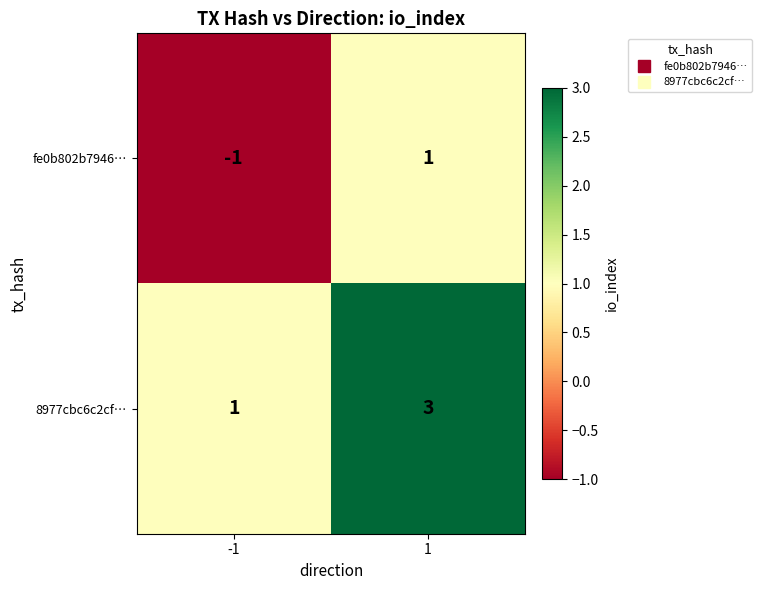

Reading left to right, transcribe all the data shown in this chart.

fe0b802b7946…: -1	1
8977cbc6c2cf…: 1	3